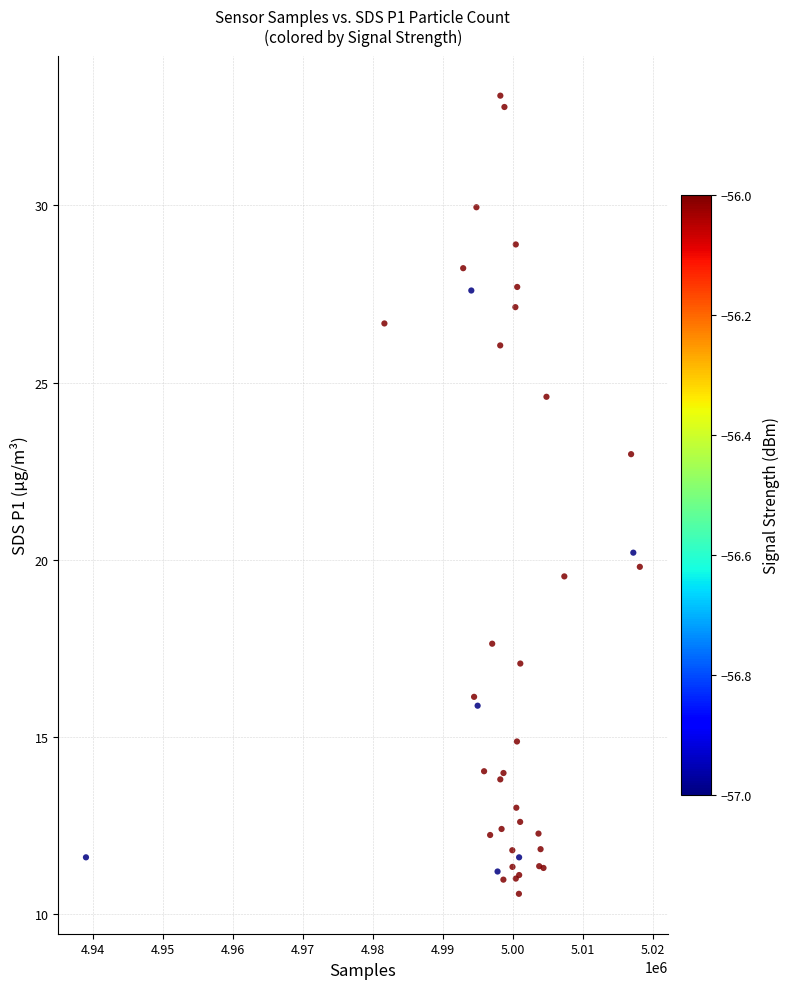

What Y value in the scatter plot is closest to 21?

20.2